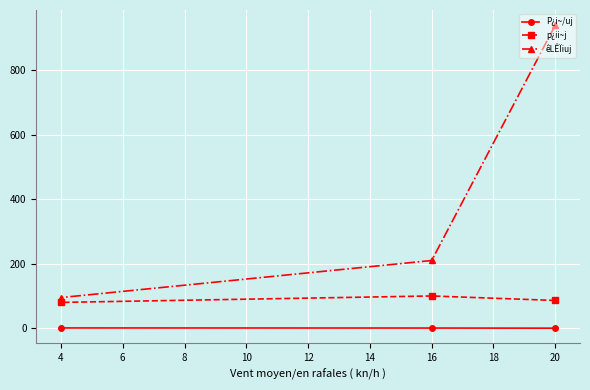

What is the difference between the maximum and minimum values in the p¿ii~j series?

20.0